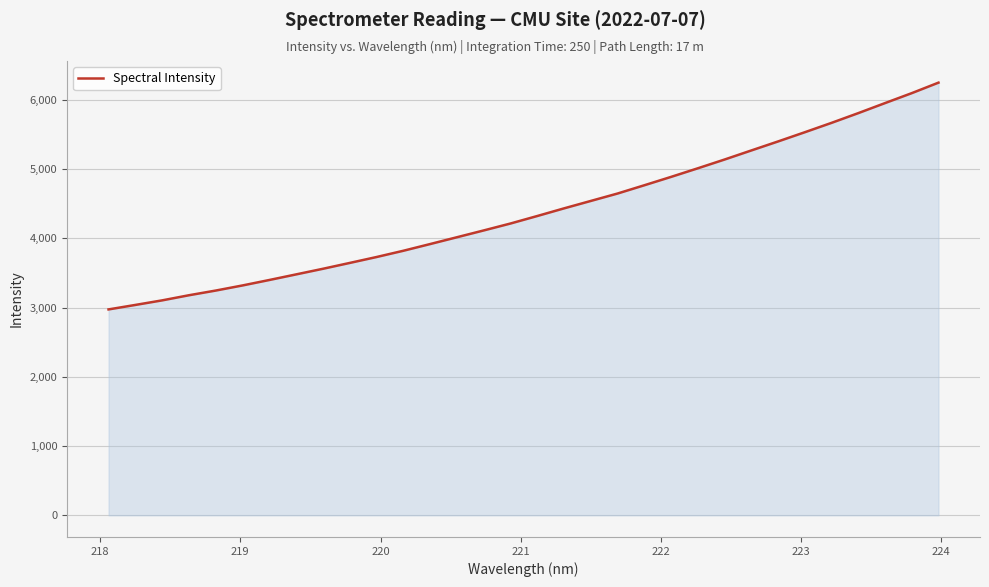

What is the sum of all values?

140519.3